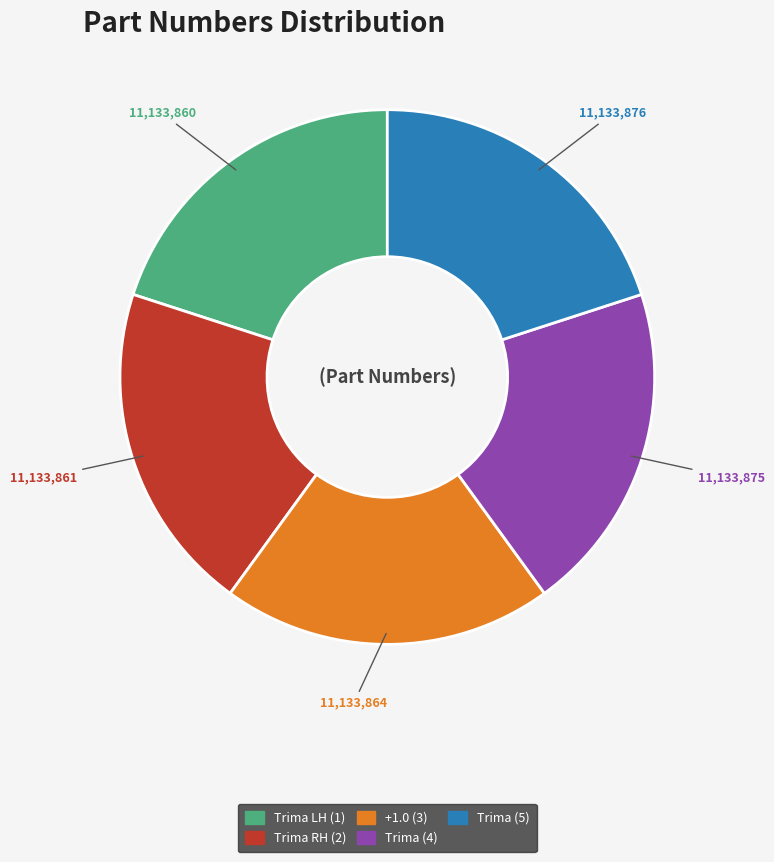

Combined, do Trima RH (2) and Trima (5) account for over 50%?

No